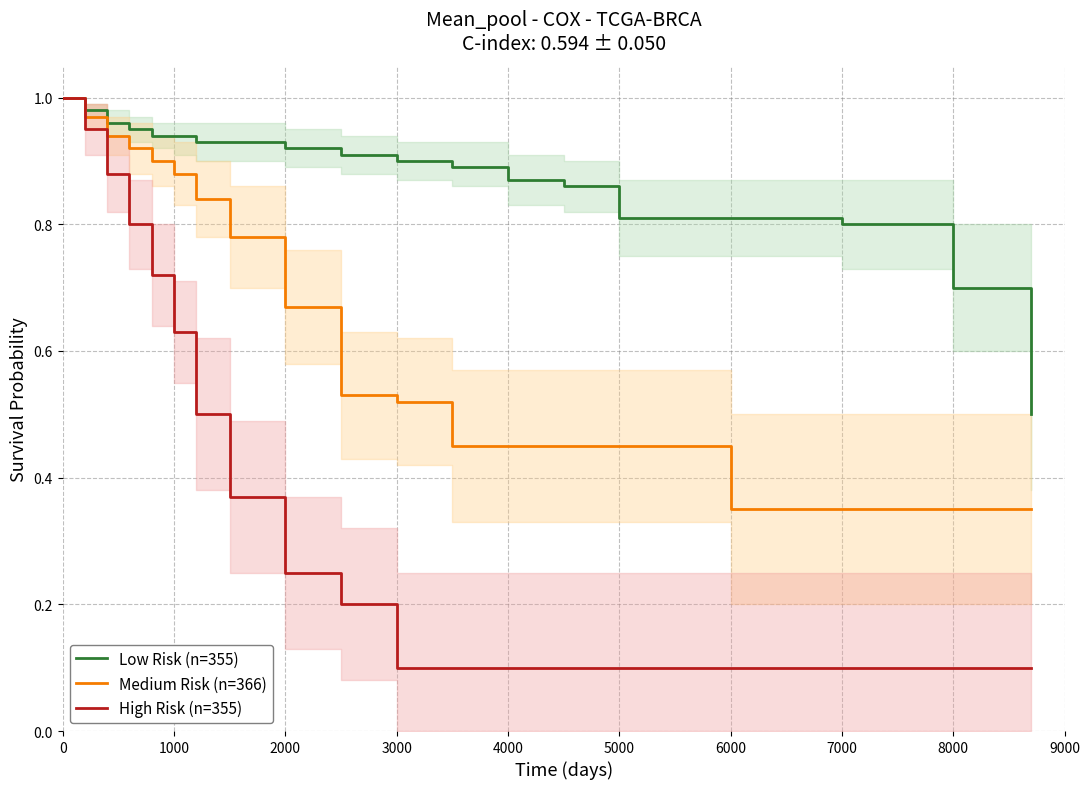

Is it true that High Risk (n=355) equals 0.1 at 5000?

True